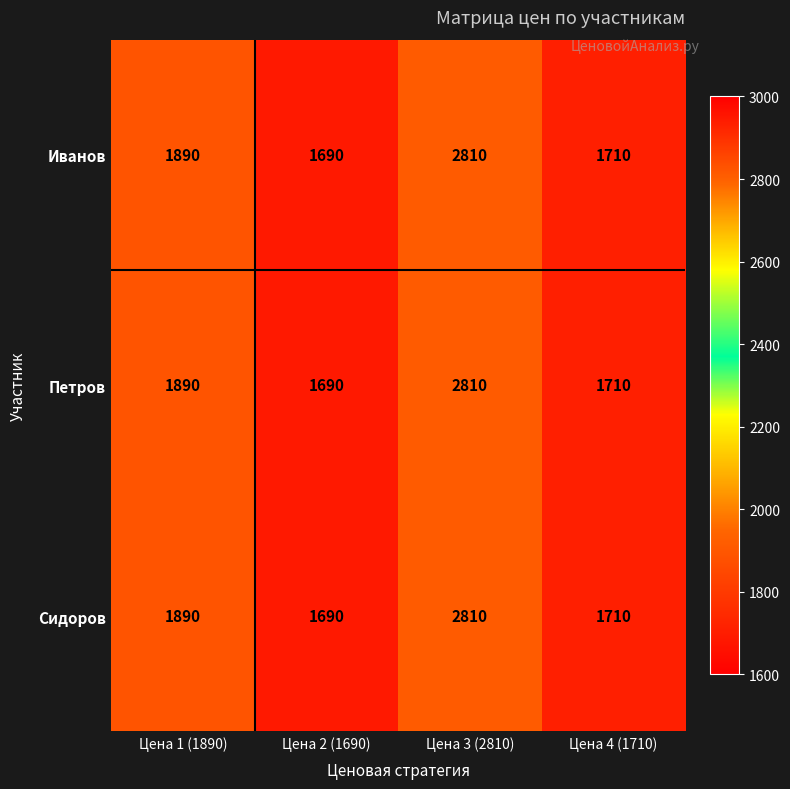

Is it true that Иванов equals 1595 at Цена 3 (2810)?

False